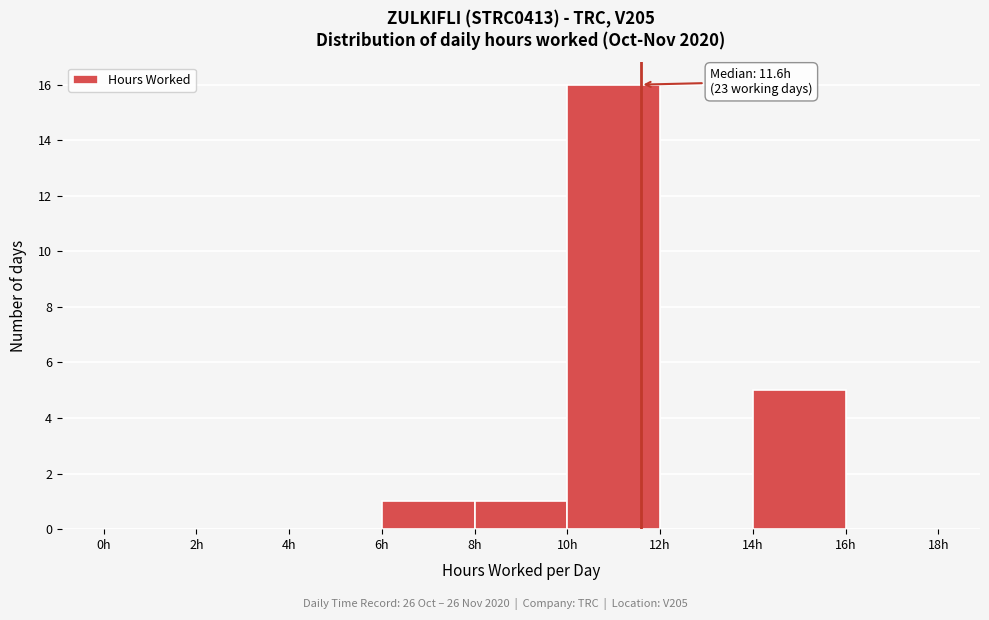

Over which range of the x-axis is the bar tallest?

10 to 12